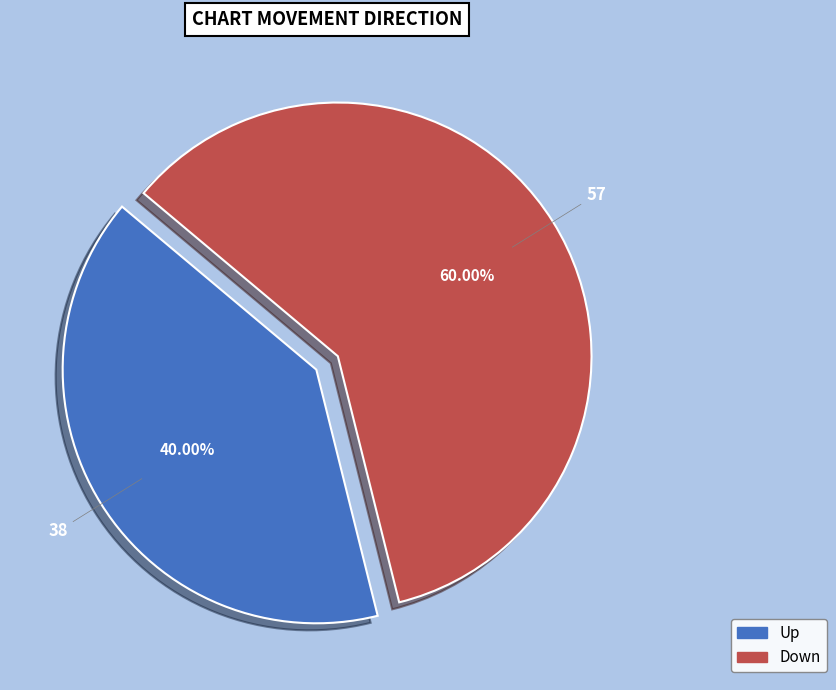

Rank the categories by value from lowest to highest.

Up, Down